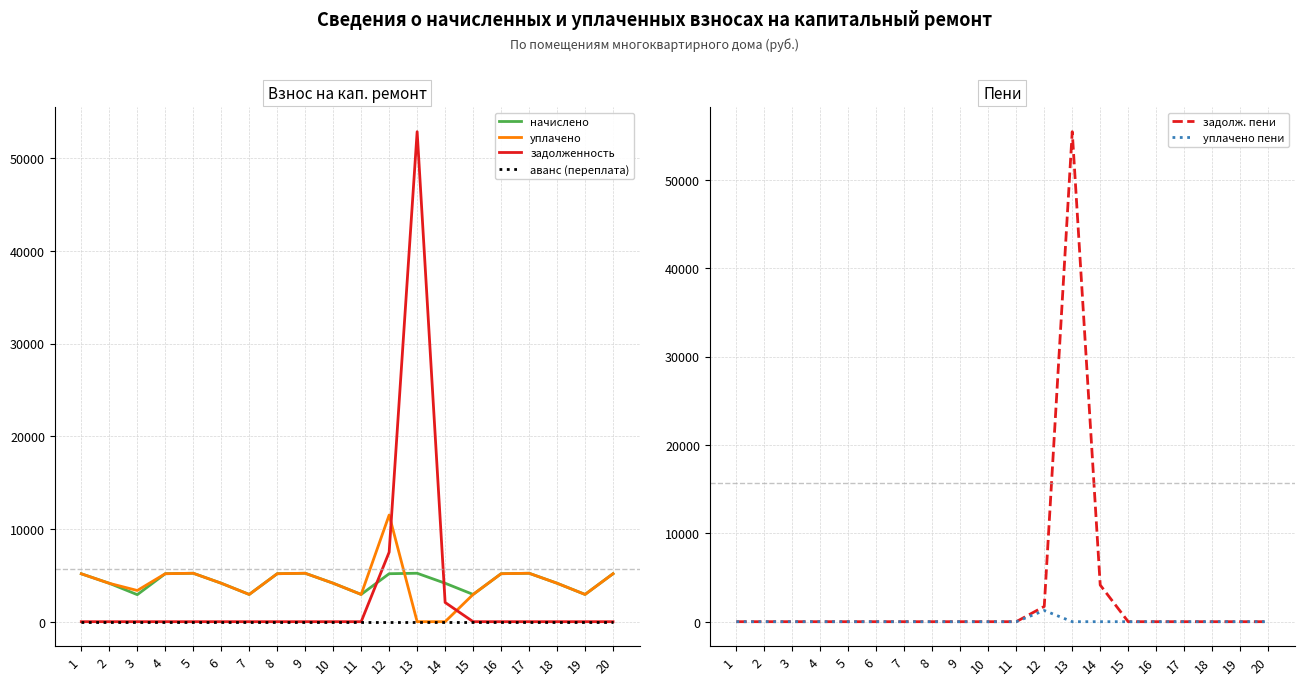

Where does the уплачено series first go above 4148?

1